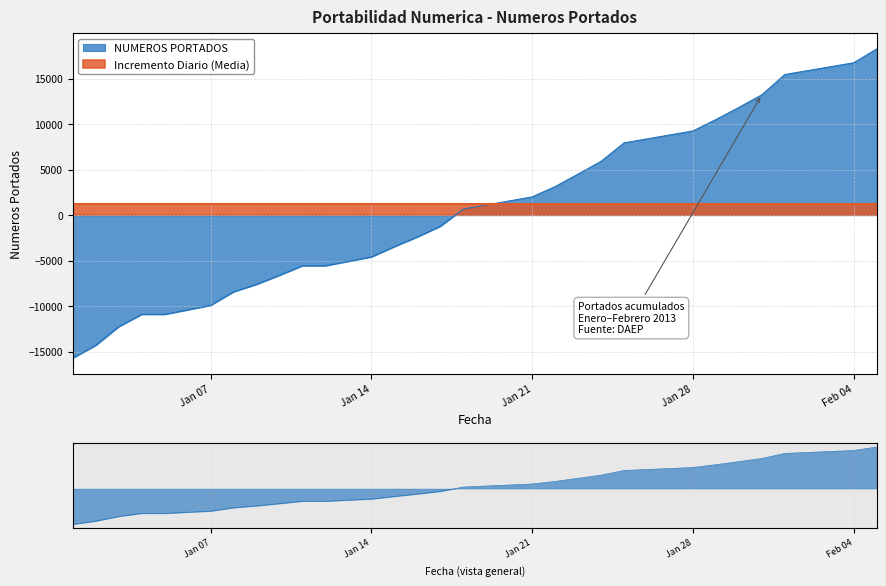

How many positive values are there?

13